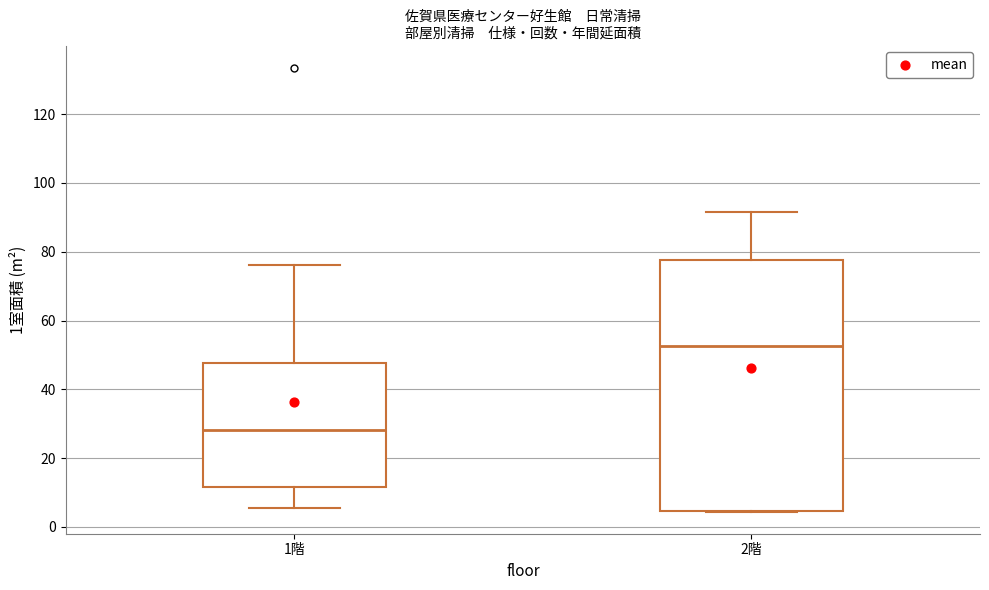

Reading left to right, read every box against the y-axis: the position of its median line, the range the box covers, and the ends of its whiskers. The values are not printed on the chart, so give them approximately, as read against the axis.

1階: median 28, box 12 to 48, whiskers 6 to 76
2階: median 52, box 4 to 78, whiskers 4 to 92